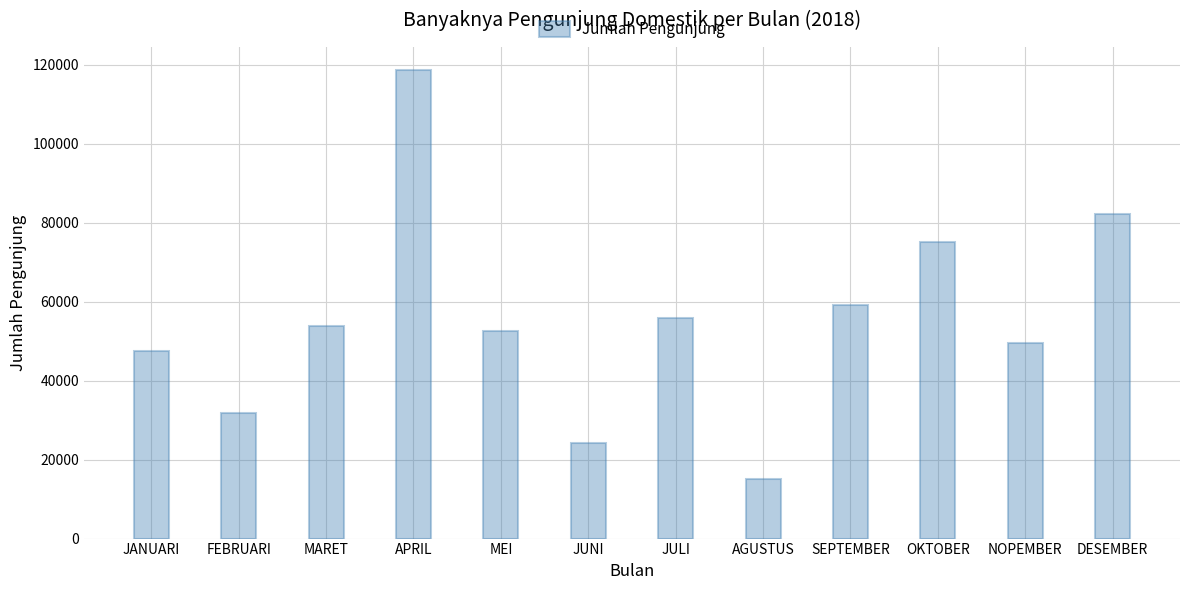

What is the approximate value at OKTOBER?

75190